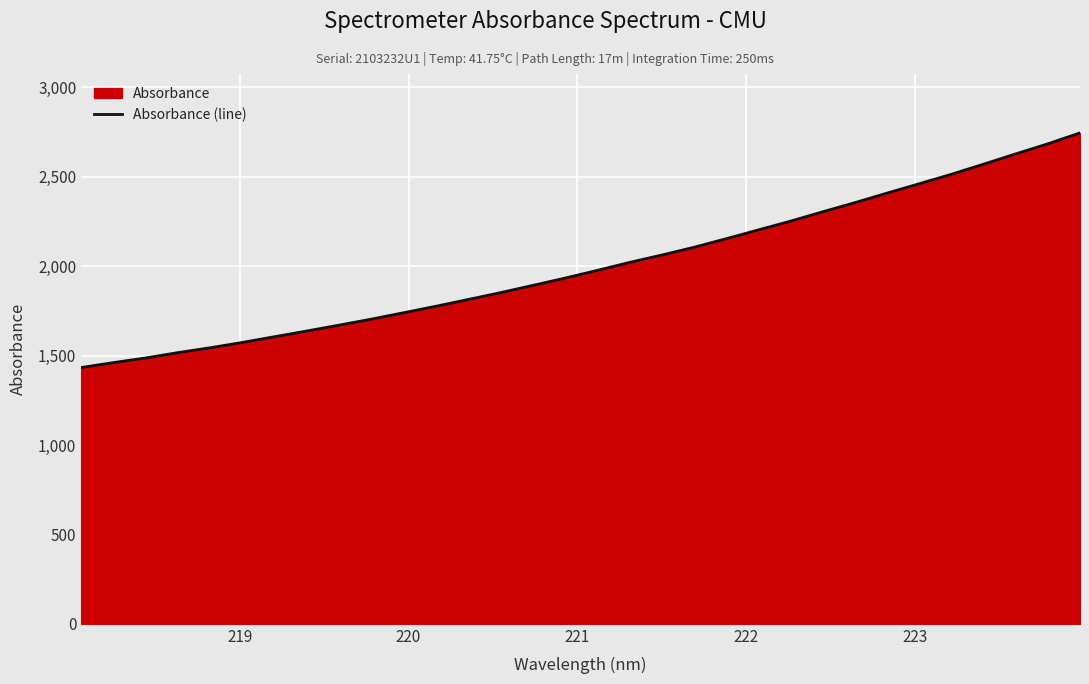

What is the smallest value displayed?

1433.5